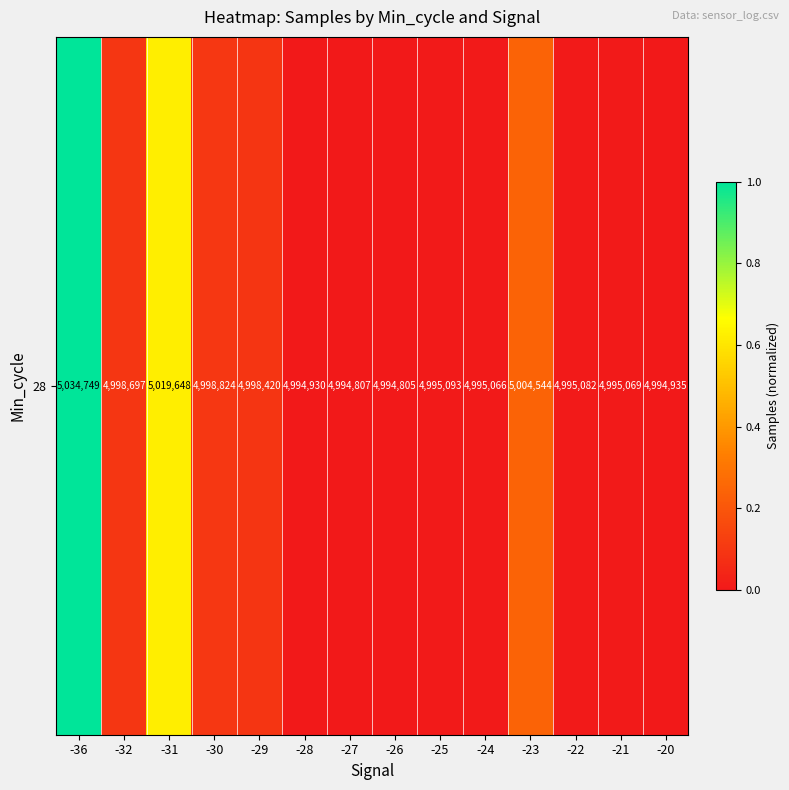

List the labels in order of value, smallest first.

-26, -27, -28, -20, -24, -21, -22, -25, -29, -32, -30, -23, -31, -36